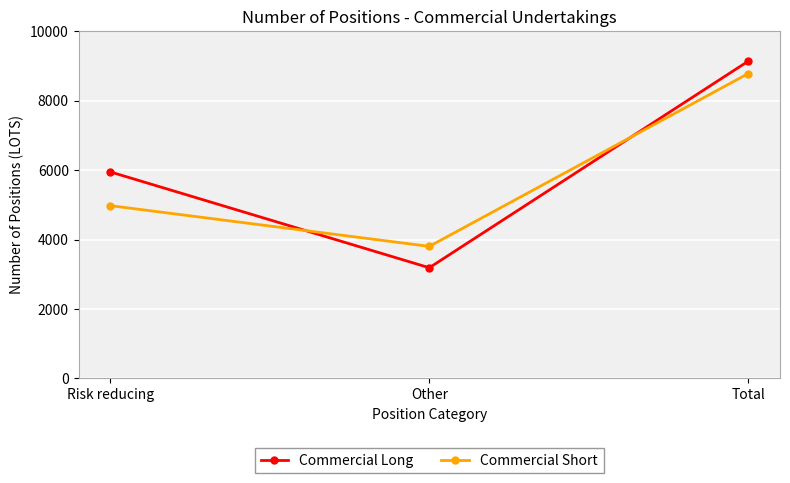

Reading right to left, what are all the values shown in this chart?

Commercial Long: 9132	3187	5945
Commercial Short: 8776	3802	4974